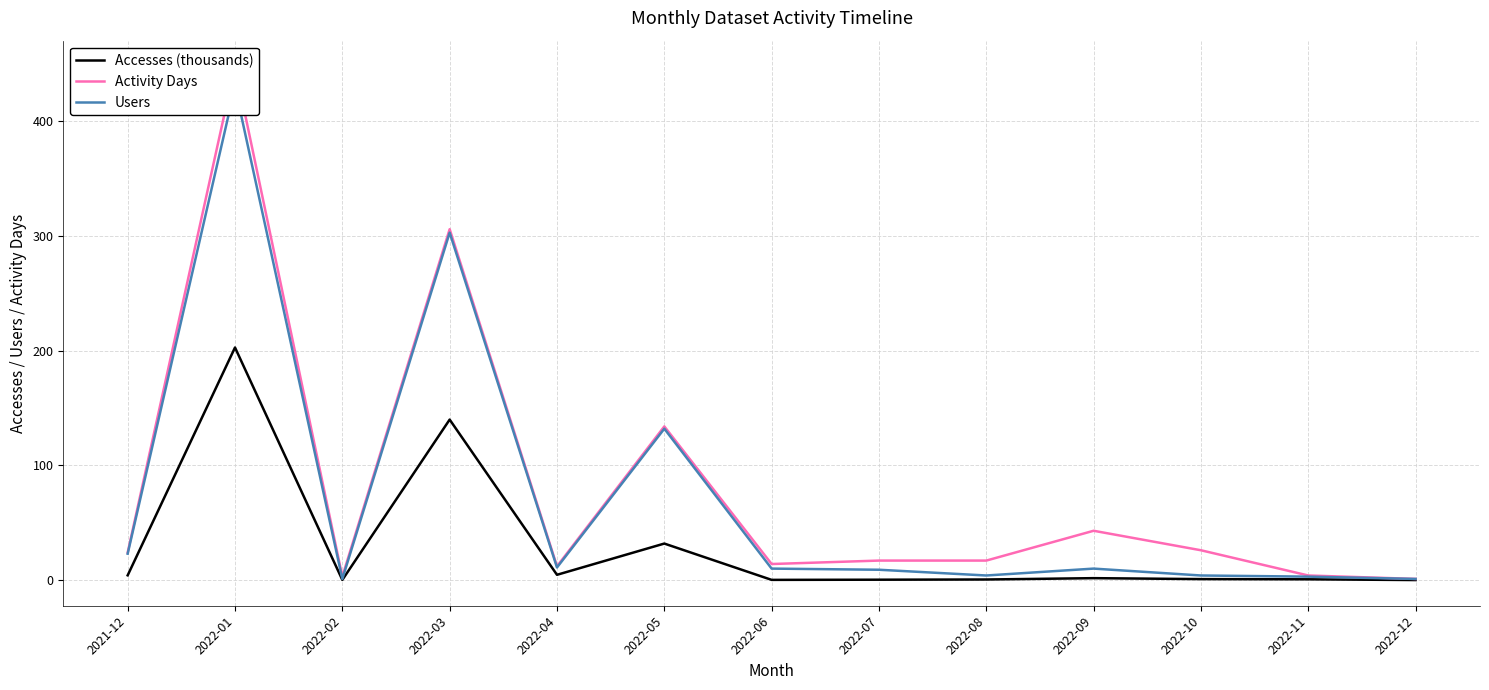

What is the label of the 8th point from the right?

2022-05